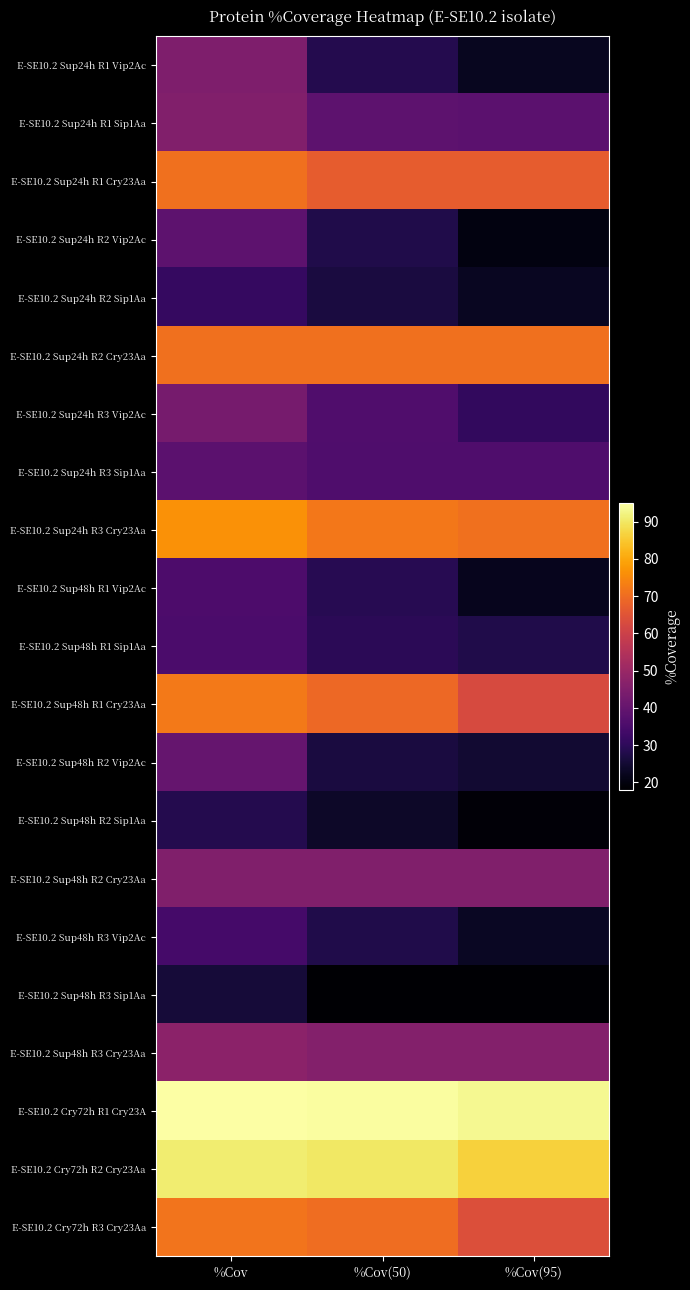

Between %Cov and %Cov(95), which series saw the biggest shift?

E-SE10.2 Sup24h R1 Vip2Ac